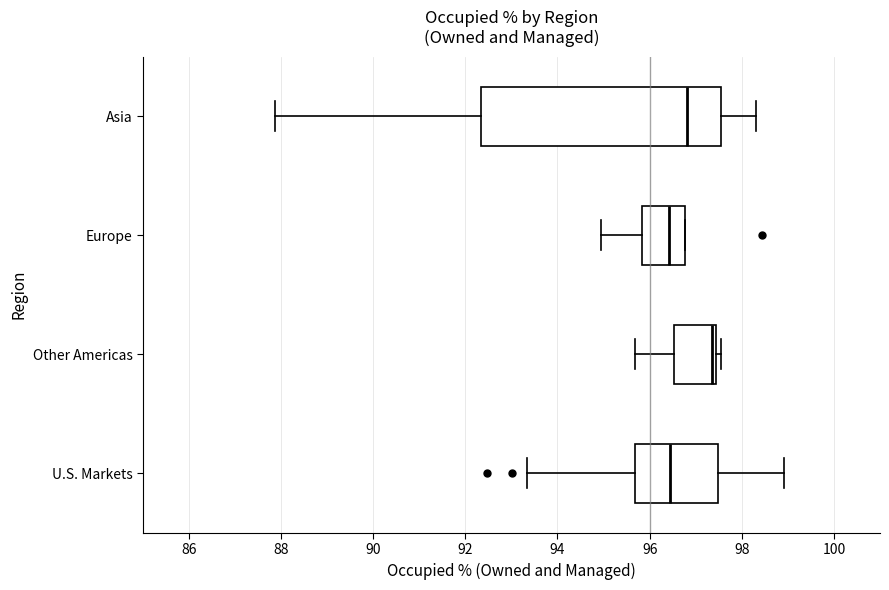

Comparing the boxes themselves (not the whiskers), which one is the widest?

Asia